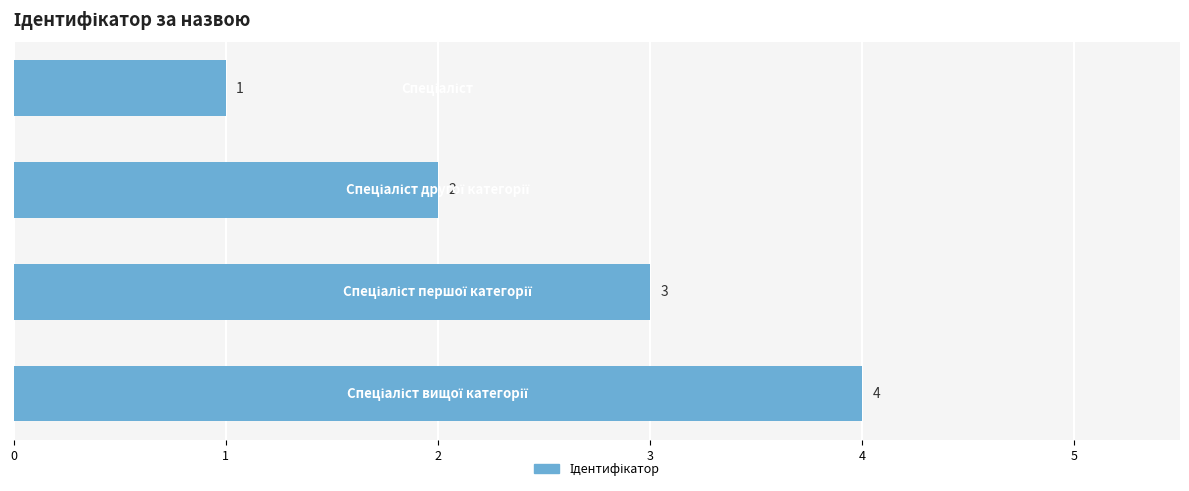

What is the greatest value displayed?

4